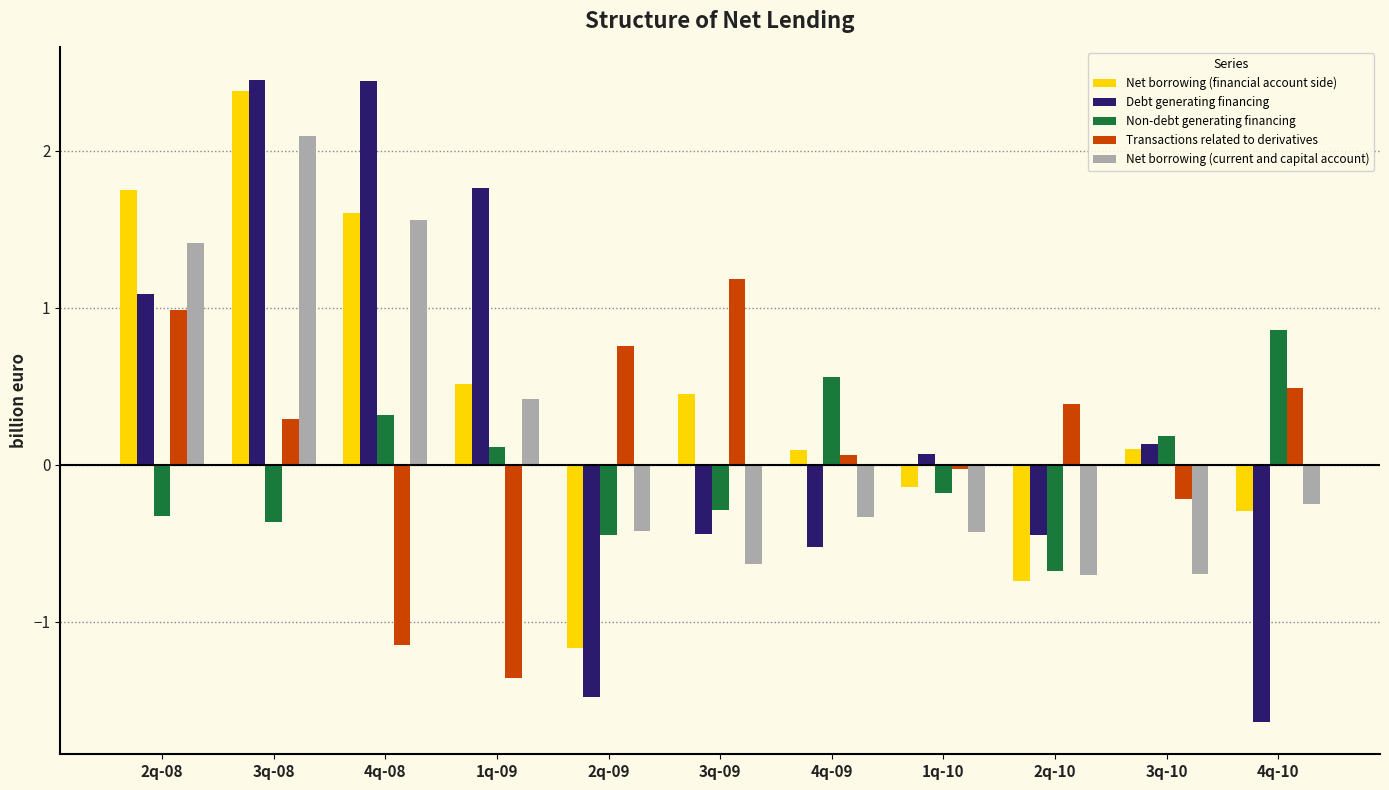

What is the lowest value of the Transactions related to derivatives series?

-1.4